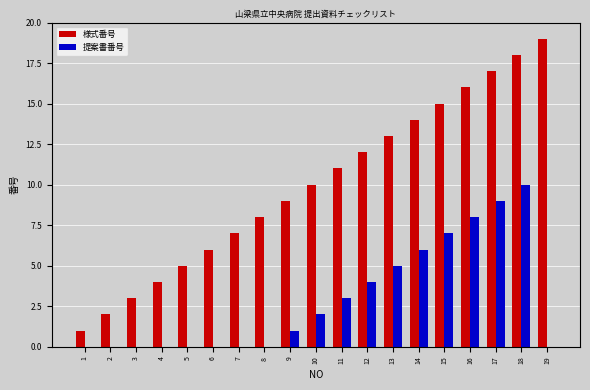

What value does the 提案書番号 series have at 16?

8